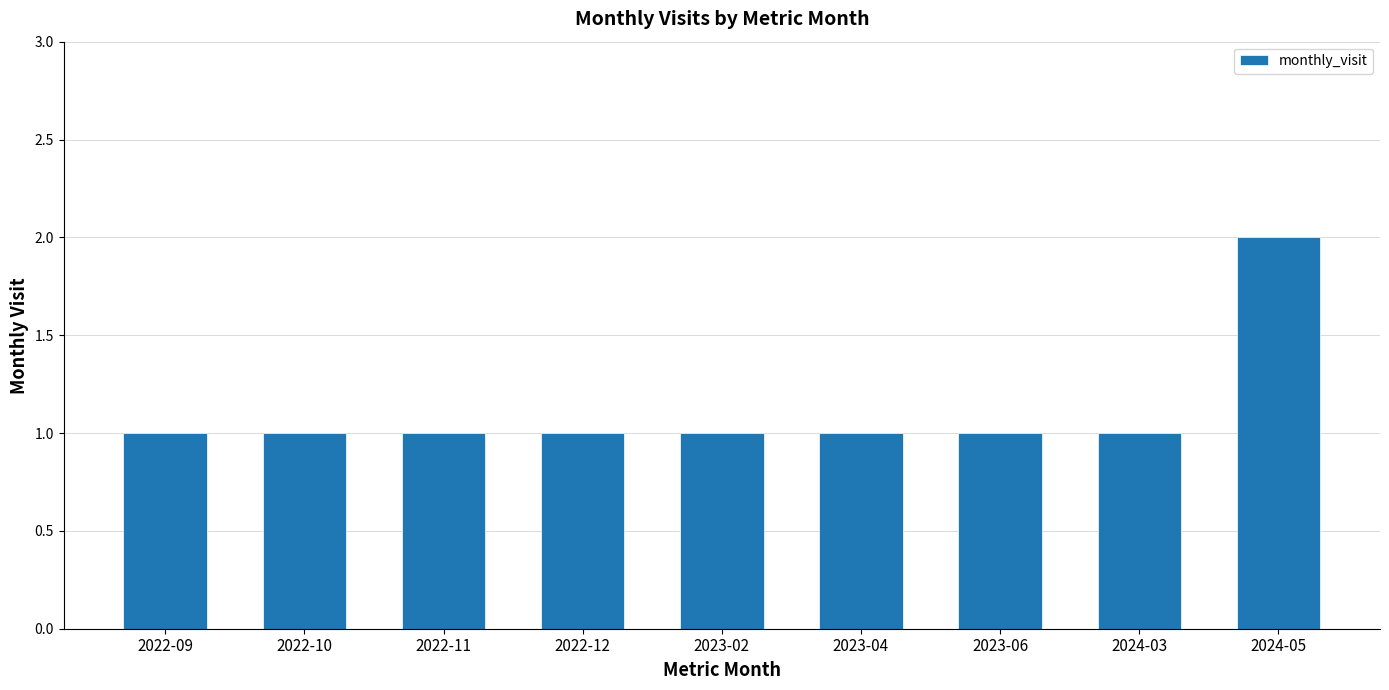

At which category does the chart reach its peak across all series?

2024-05